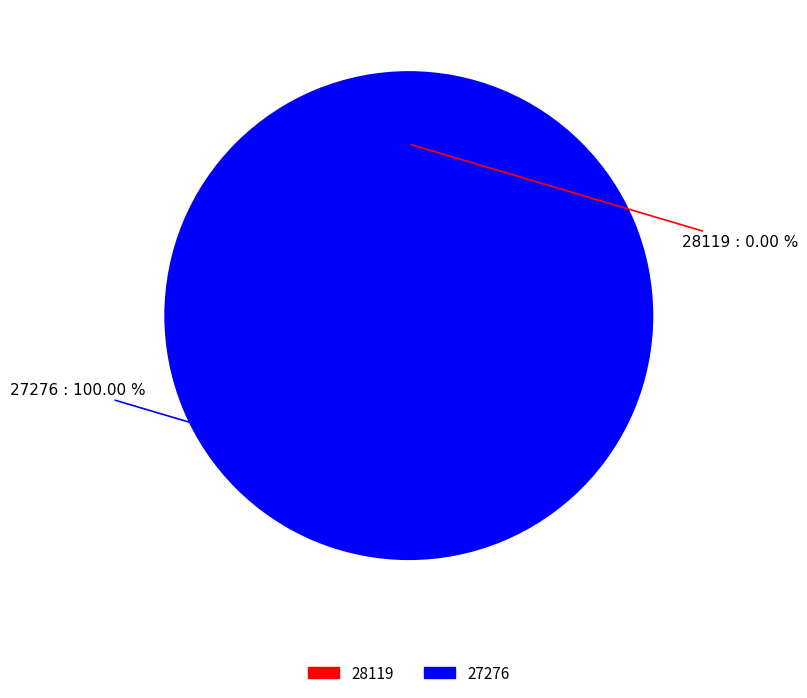

How many slices are in this pie chart?

2